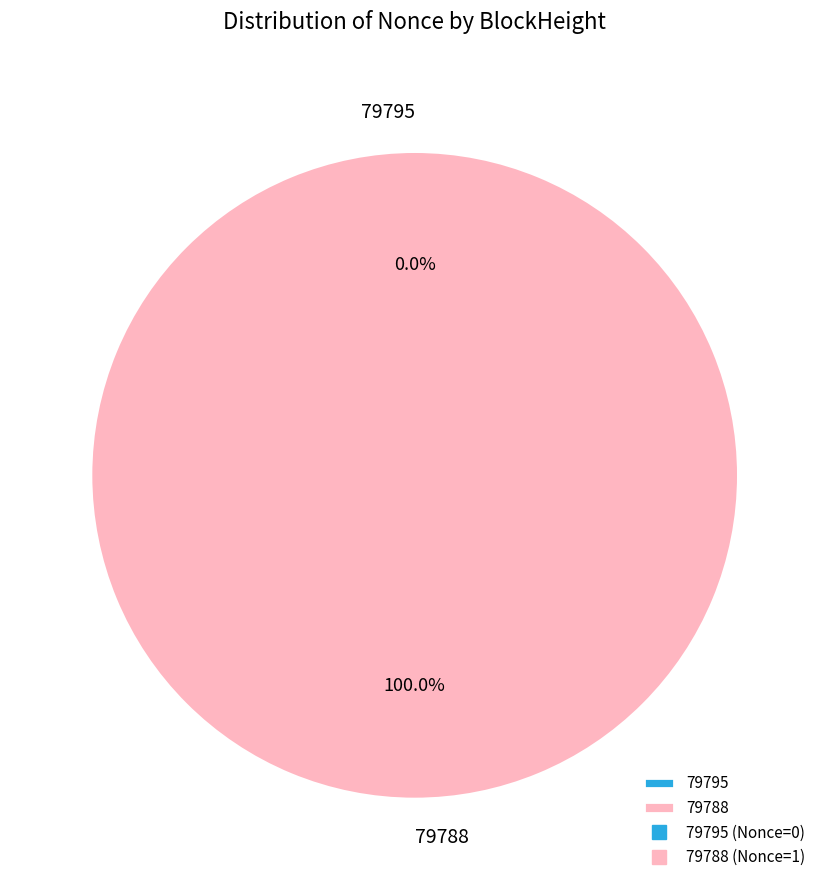

Is the sum of 79795 and 79788 greater than half?

Yes